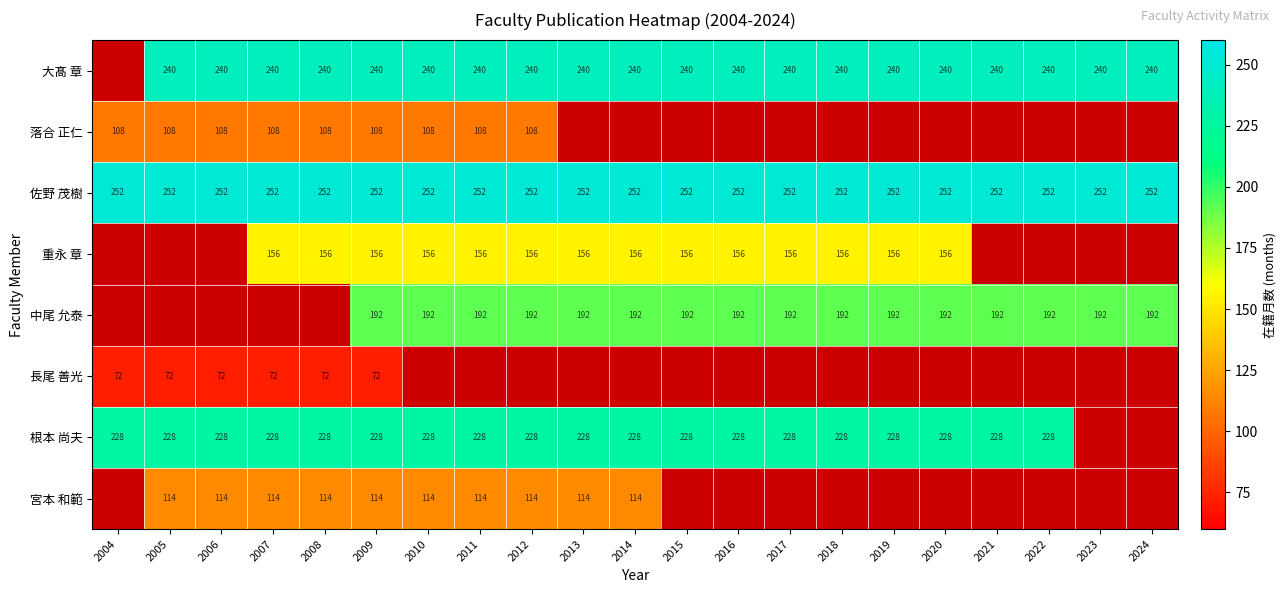

What is the sum of all 佐野 茂樹 values?

5292